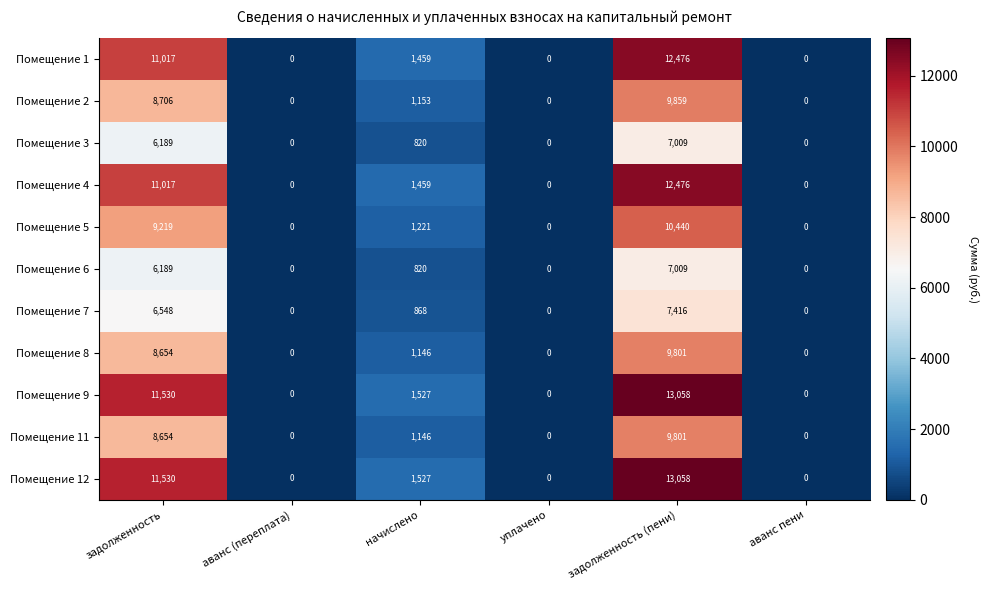

At which label does Помещение 7 first exceed 868?

задолженность